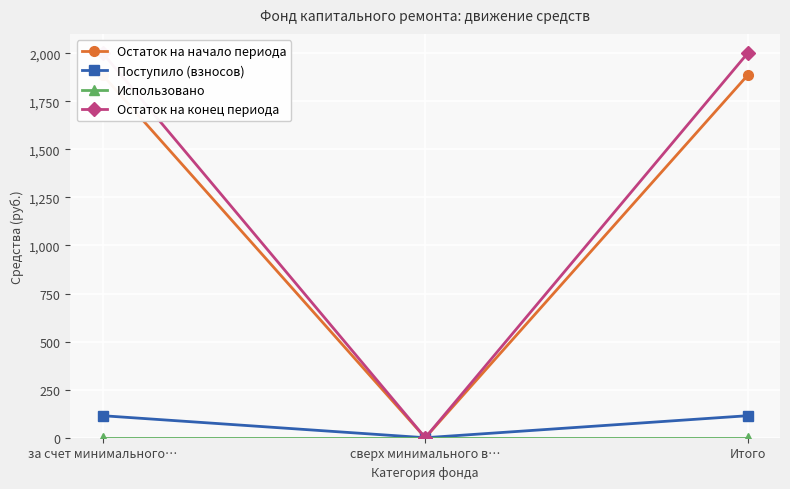

The value of Использовано at сверх минимального в… is 0.0. True or false?

True